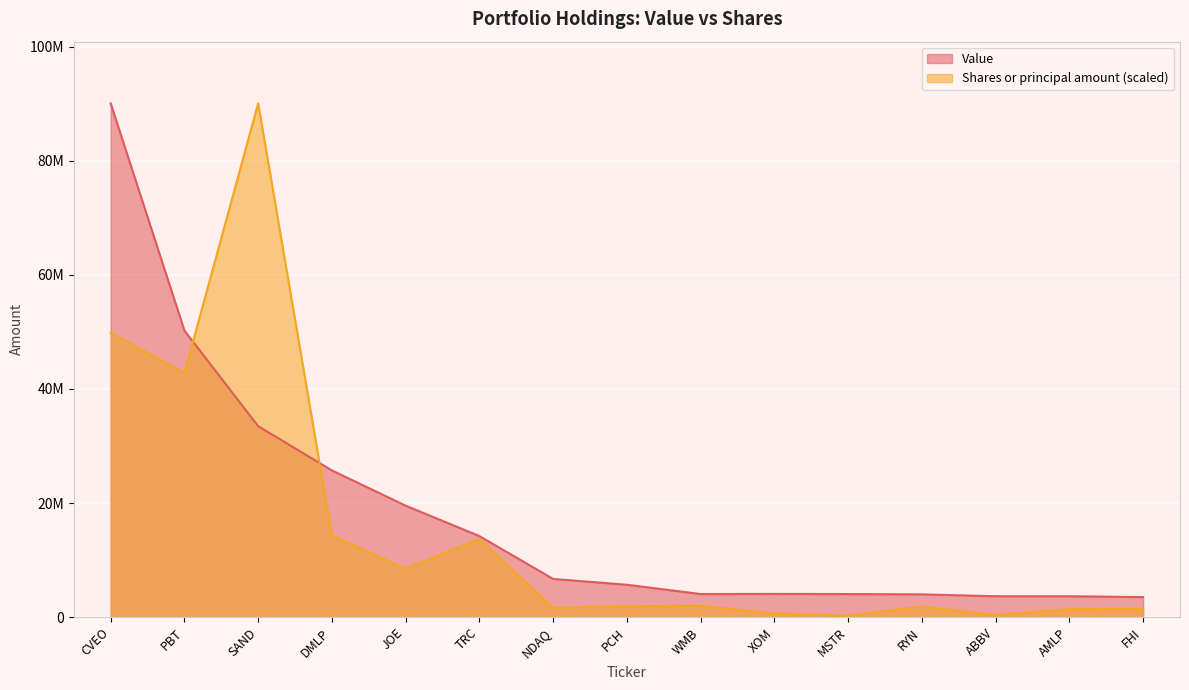

How many times do Shares or principal amount and Value cross each other?

2